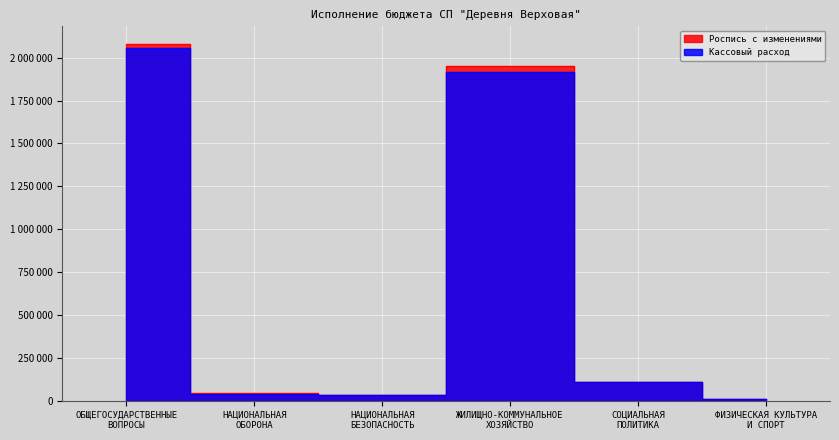

How many values in the Роспись с изменениями series are below 109312?

3